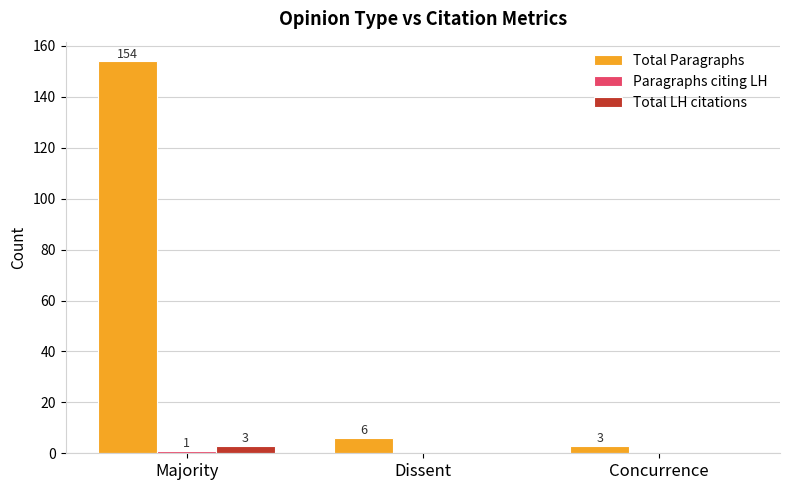

Between Majority and Concurrence, which series saw the biggest shift?

Total Paragraphs